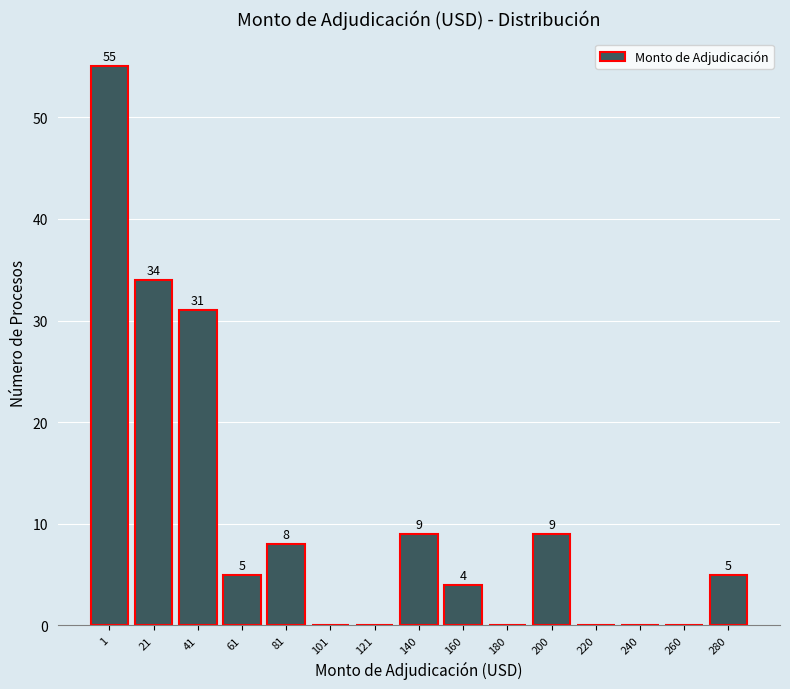

Reading left to right, transcribe all the data shown in this chart.

1=55	21=34	41=31	61=5	81=8	101=0	121=0	140=9	160=4	180=0	200=9	220=0	240=0	260=0	280=5